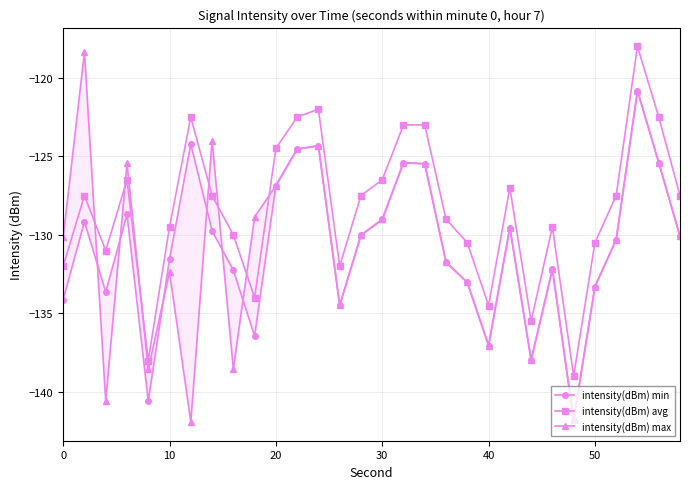

True or false: intensity(dBm) max and intensity(dBm) min cross at least once.

True